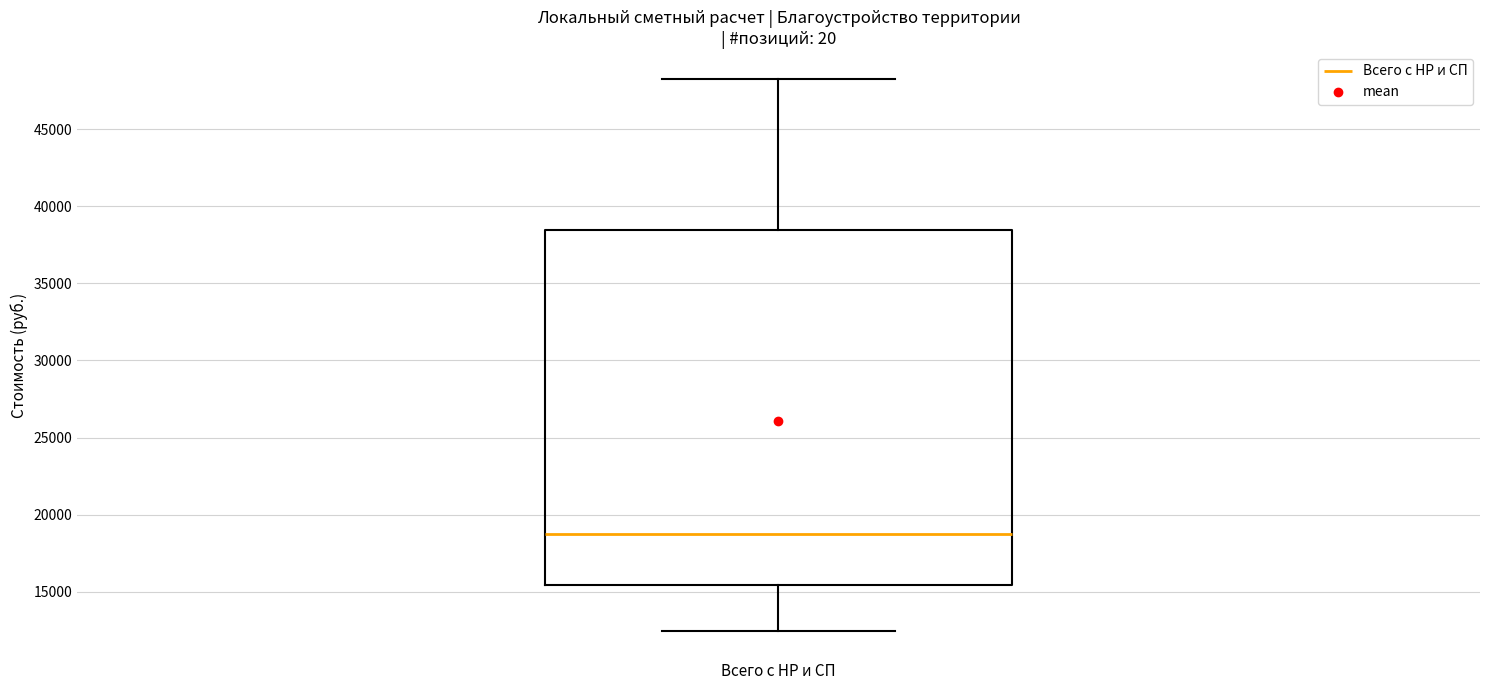

Where does the lower whisker of the box for Всего с НР и СП end on the y-axis? The values are not printed on the chart, so give them approximately, as read against the axis.

12500